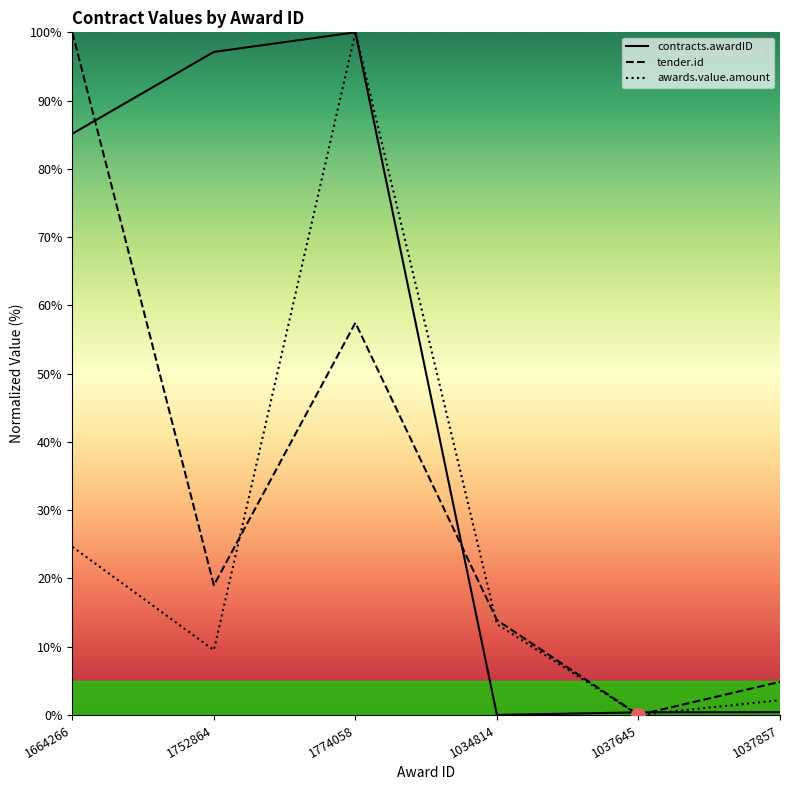

How many positive values does the awards.value.amount series have?

5